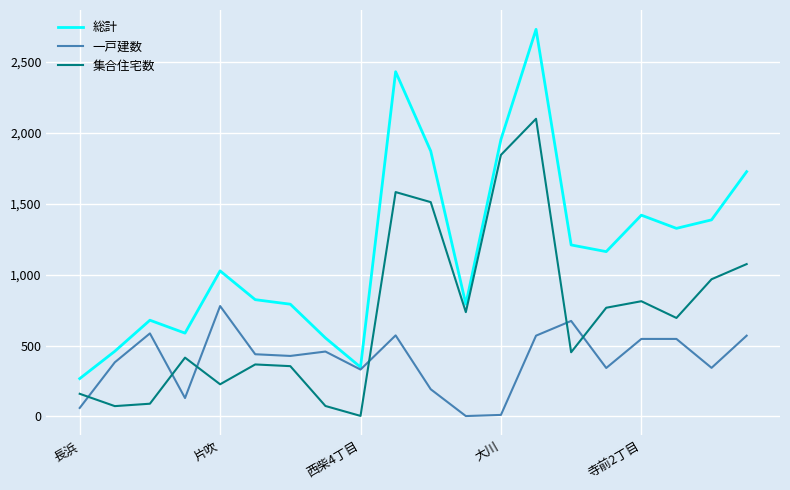

How many categories are shown in the chart?

20